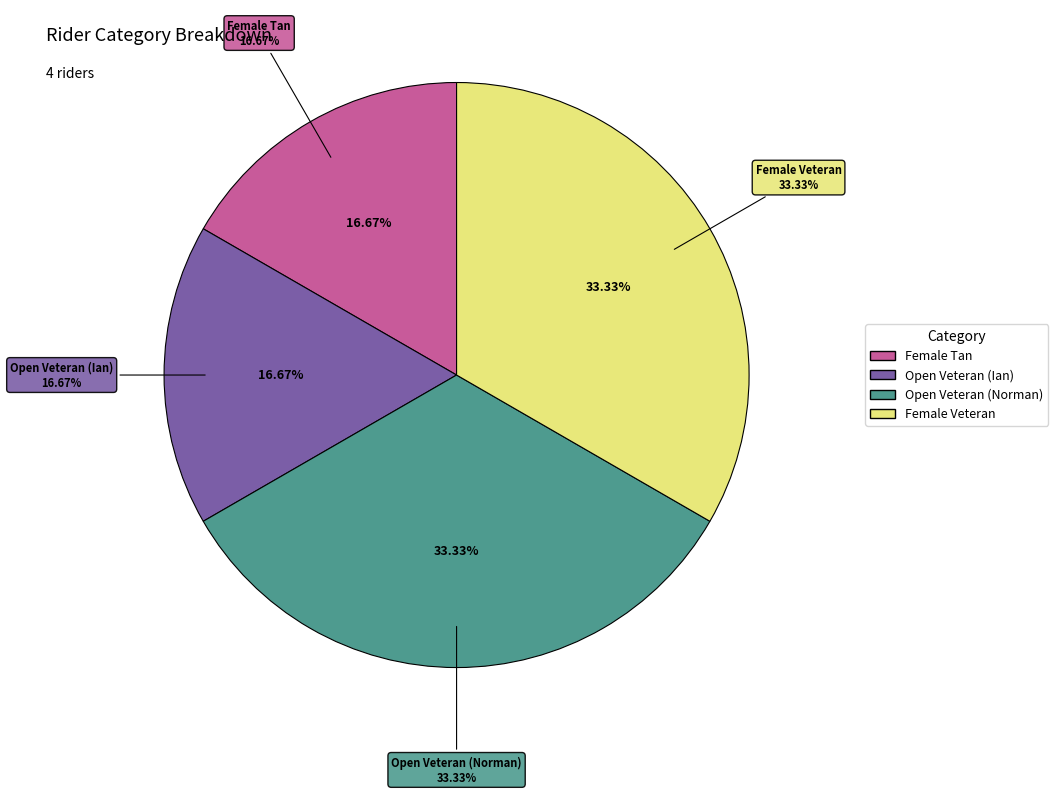

Which slice is the smallest?

Female Tan